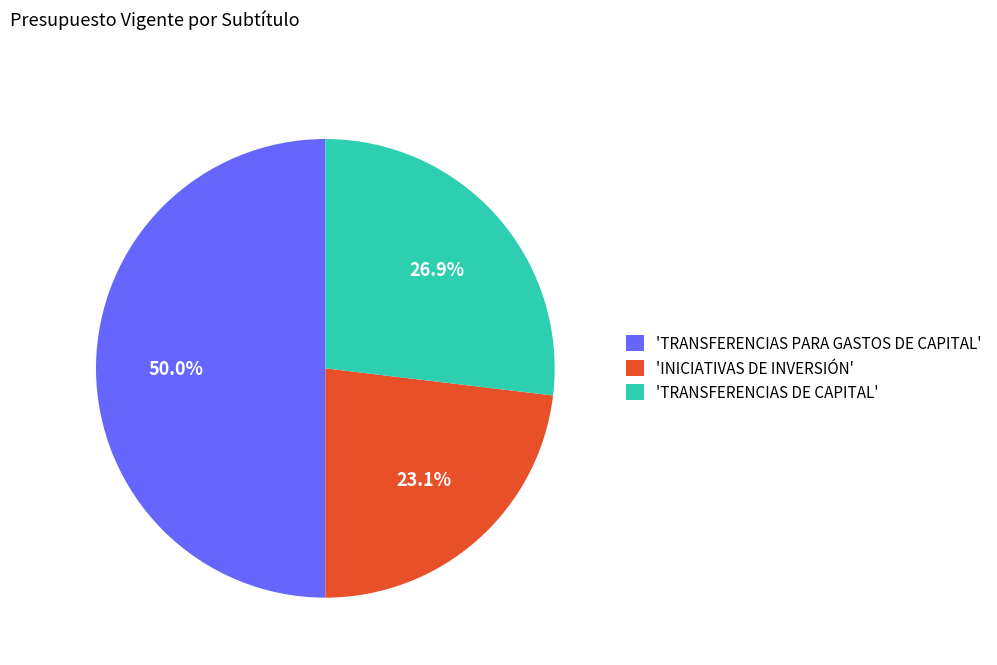

Between 'TRANSFERENCIAS DE CAPITAL' and 'TRANSFERENCIAS PARA GASTOS DE CAPITAL', which is larger?

'TRANSFERENCIAS PARA GASTOS DE CAPITAL'